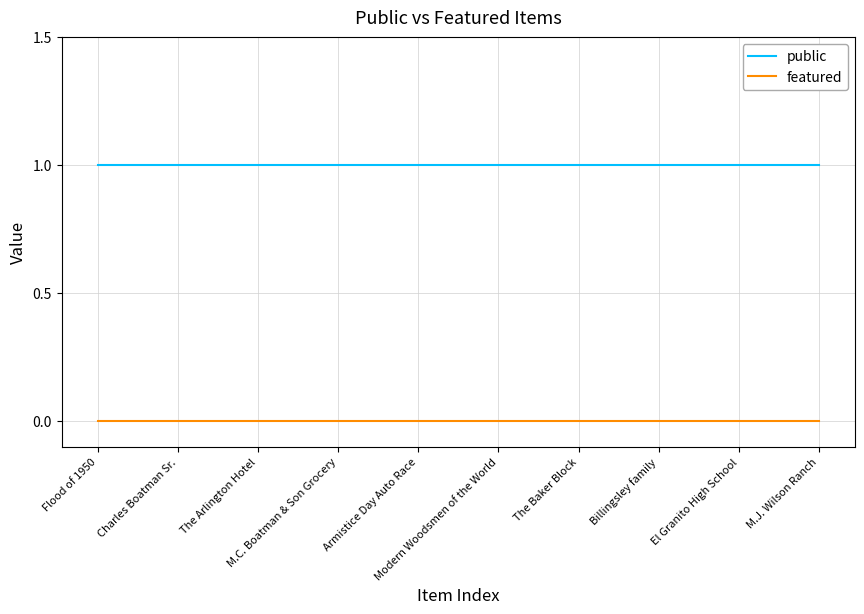

Which series has the largest total across all categories?

public